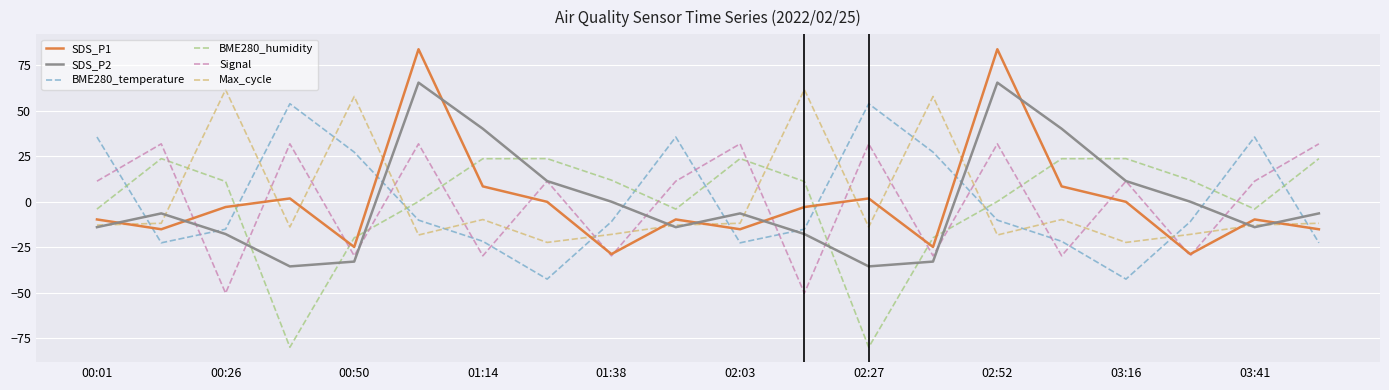

True or false: Signal has more than 2 interior local peaks.

True